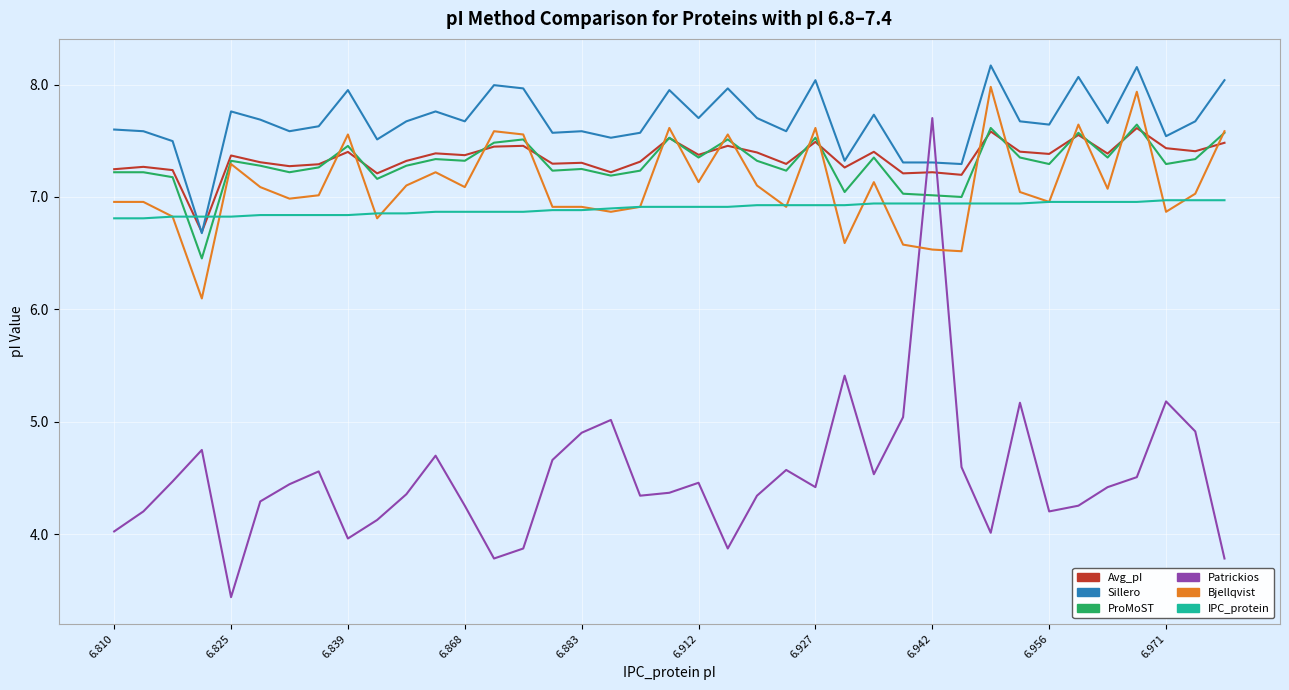

Which series has the largest range (max minus min)?

Patrickios